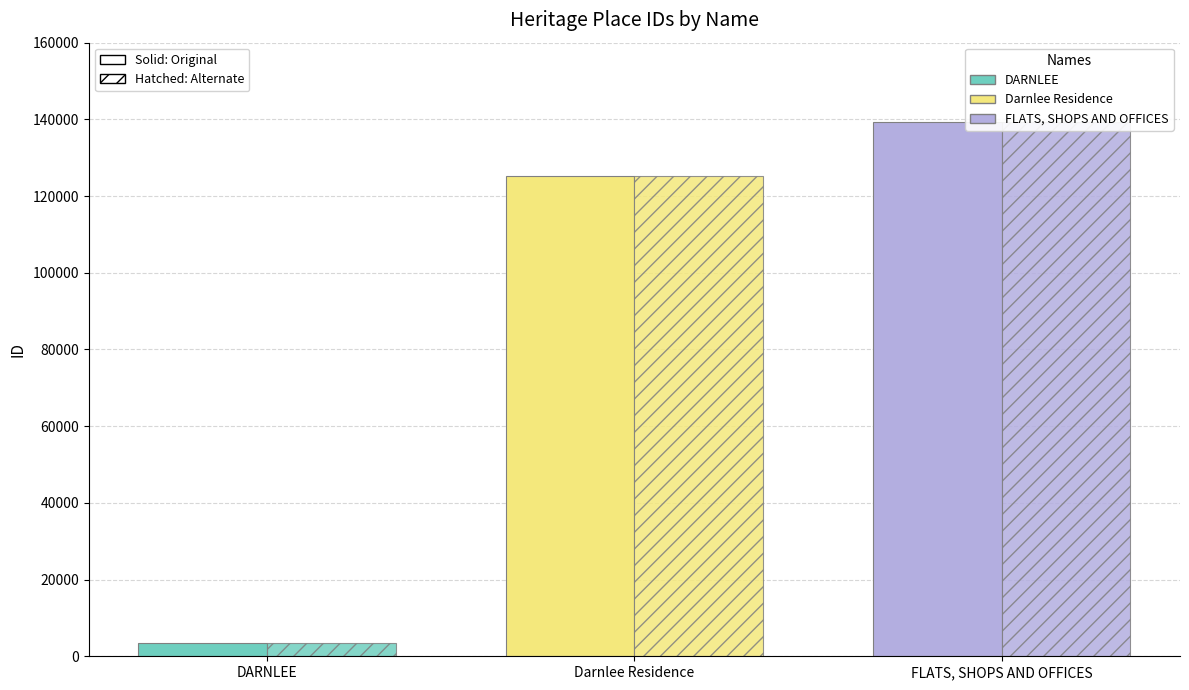

List the labels in order of value, smallest first.

DARNLEE, Darnlee Residence, FLATS, SHOPS AND OFFICES